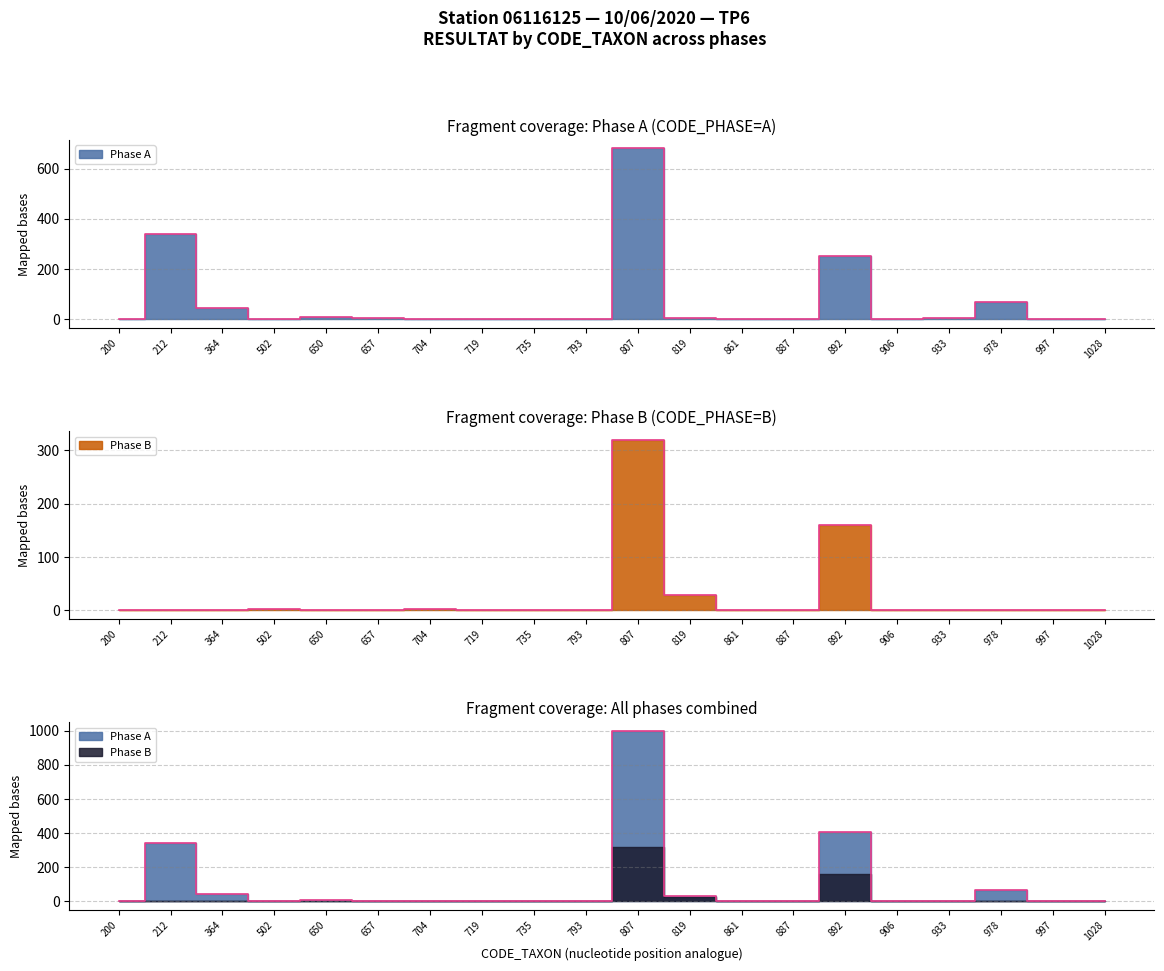

Which label corresponds to the smallest value in the chart?

502